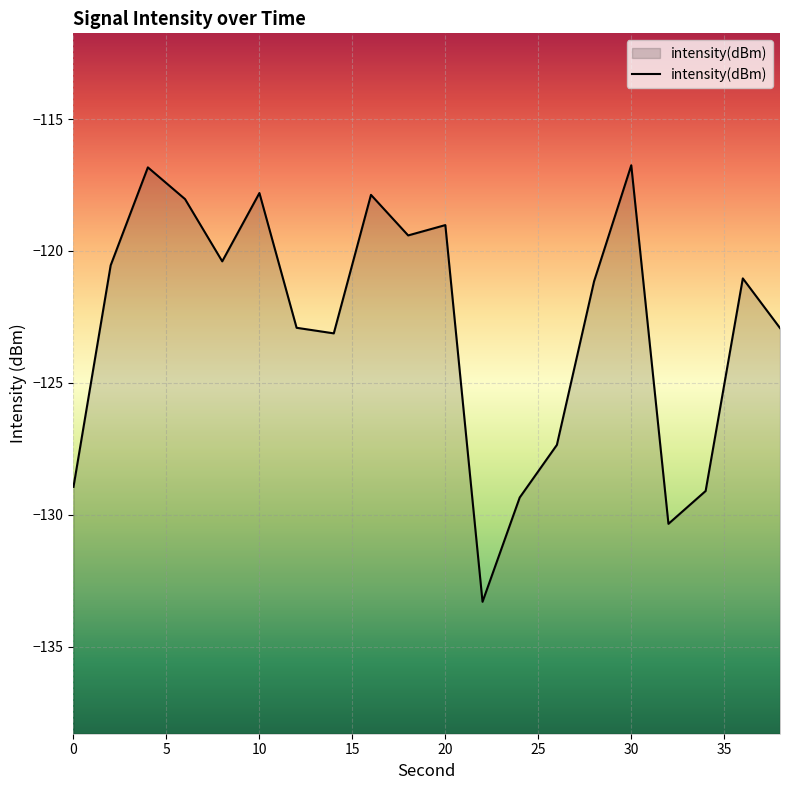

What is the average value?

-122.8